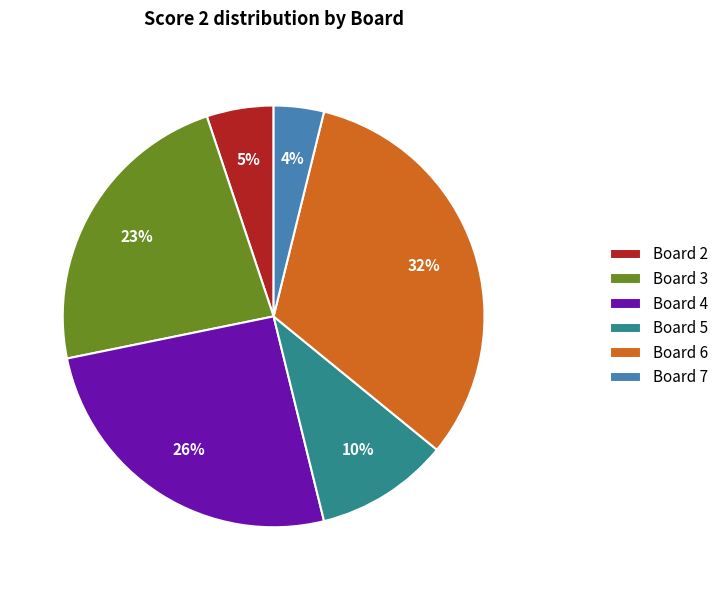

To the nearest percent, what percentage of the pie is Board 3?

23%